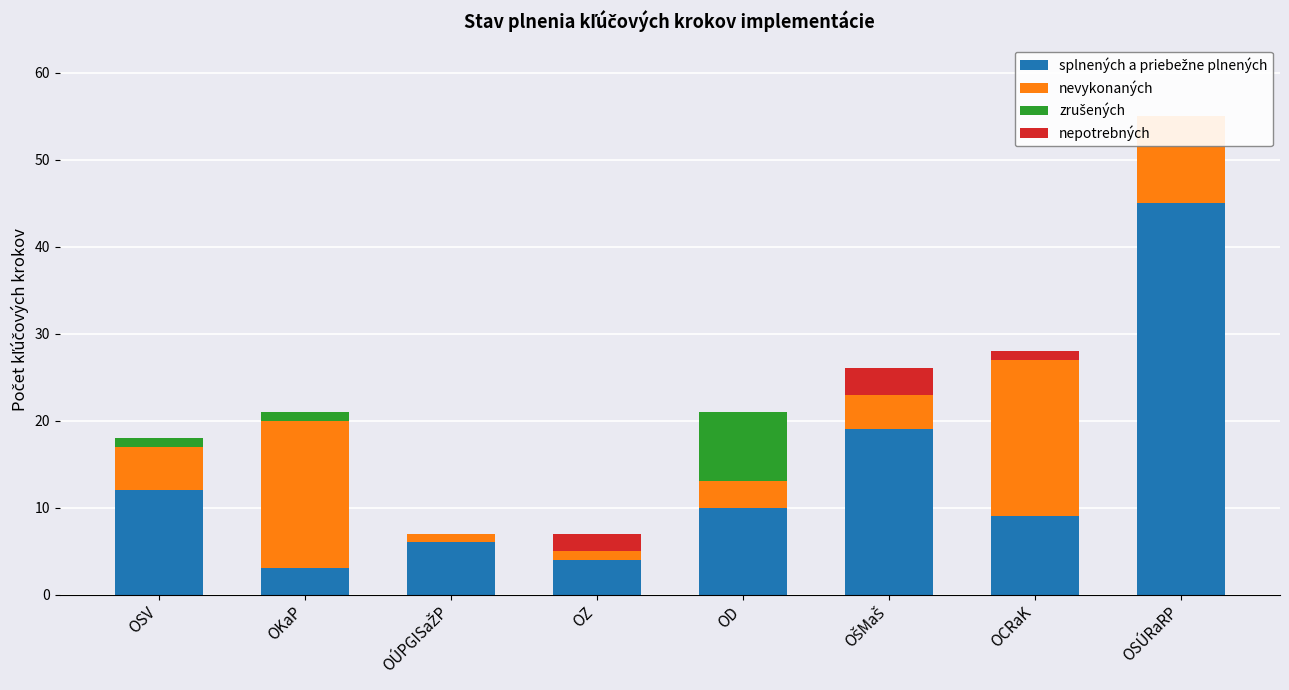

Reading right to left, transcribe all the data shown in this chart.

splnených a priebežne plnených: 45	9	19	10	4	6	3	12
nevykonaných: 10	18	4	3	1	1	17	5
zrušených: 0	0	0	8	0	0	1	1
nepotrebných: 0	1	3	0	2	0	0	0